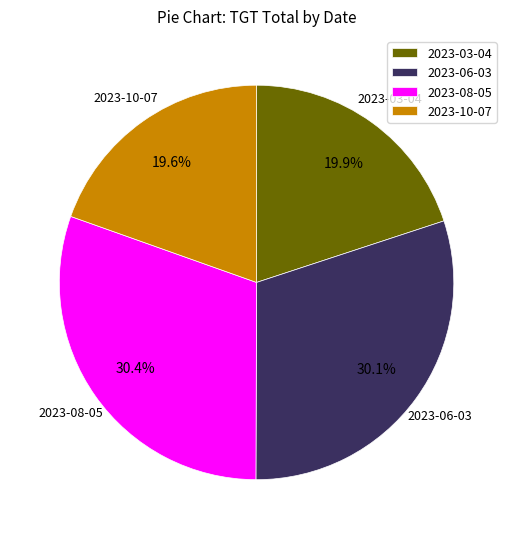

Combined, do 2023-03-04 and 2023-10-07 account for over 50%?

No